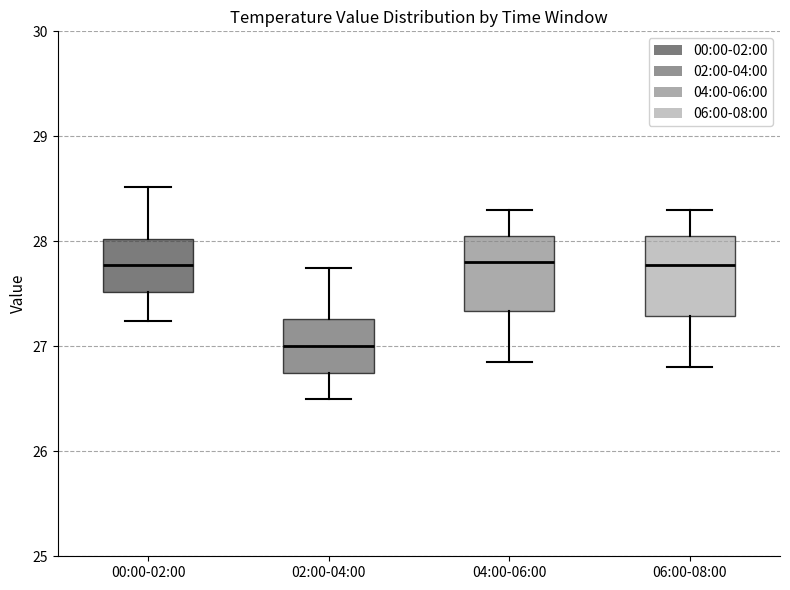

Reading left to right, read every box against the y-axis: the position of its median line, the range the box covers, and the ends of its whiskers. The values are not printed on the chart, so give them approximately, as read against the axis.

00:00-02:00: median 27.8, box 27.5 to 28.0, whiskers 27.2 to 28.5
02:00-04:00: median 27.0, box 26.8 to 27.3, whiskers 26.5 to 27.8
04:00-06:00: median 27.8, box 27.3 to 28.1, whiskers 26.9 to 28.3
06:00-08:00: median 27.8, box 27.3 to 28.1, whiskers 26.8 to 28.3